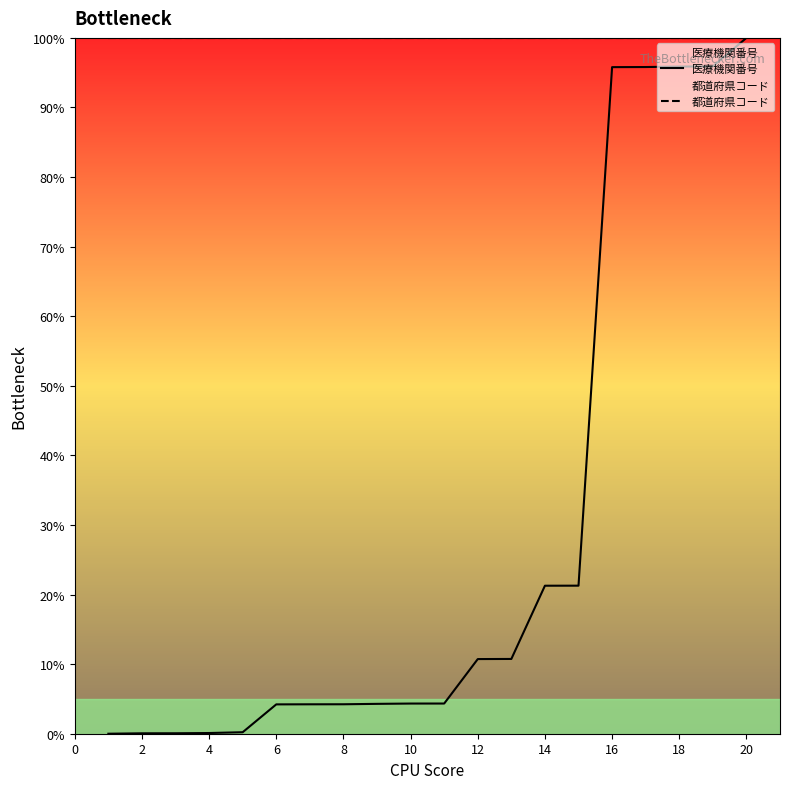

The 都道府県コード series shows 131.7 at 18. True or false?

False